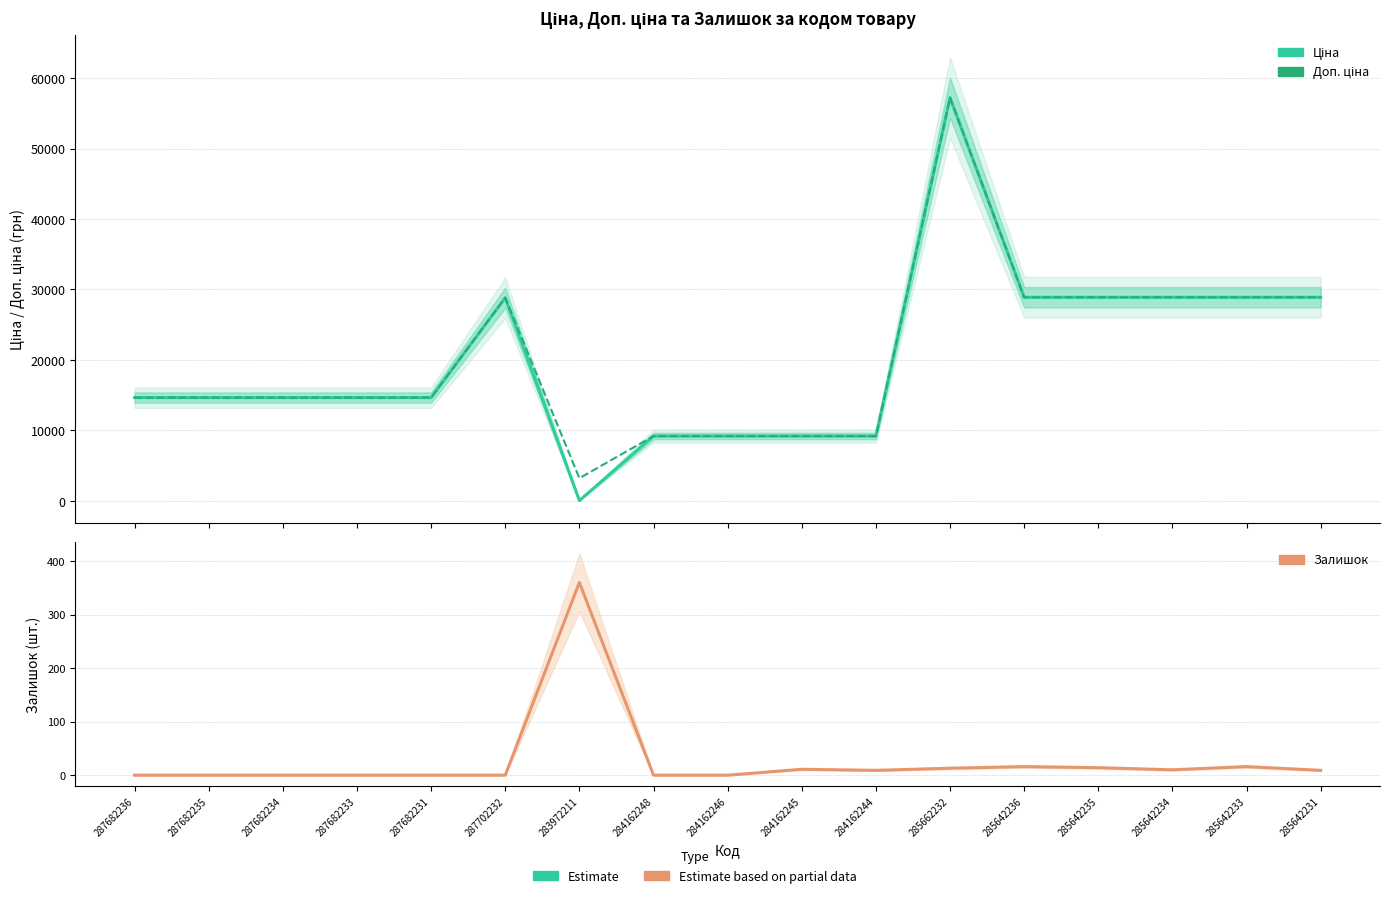

True or false: Доп. ціна has a value of 28890.3 at 285642236.

True